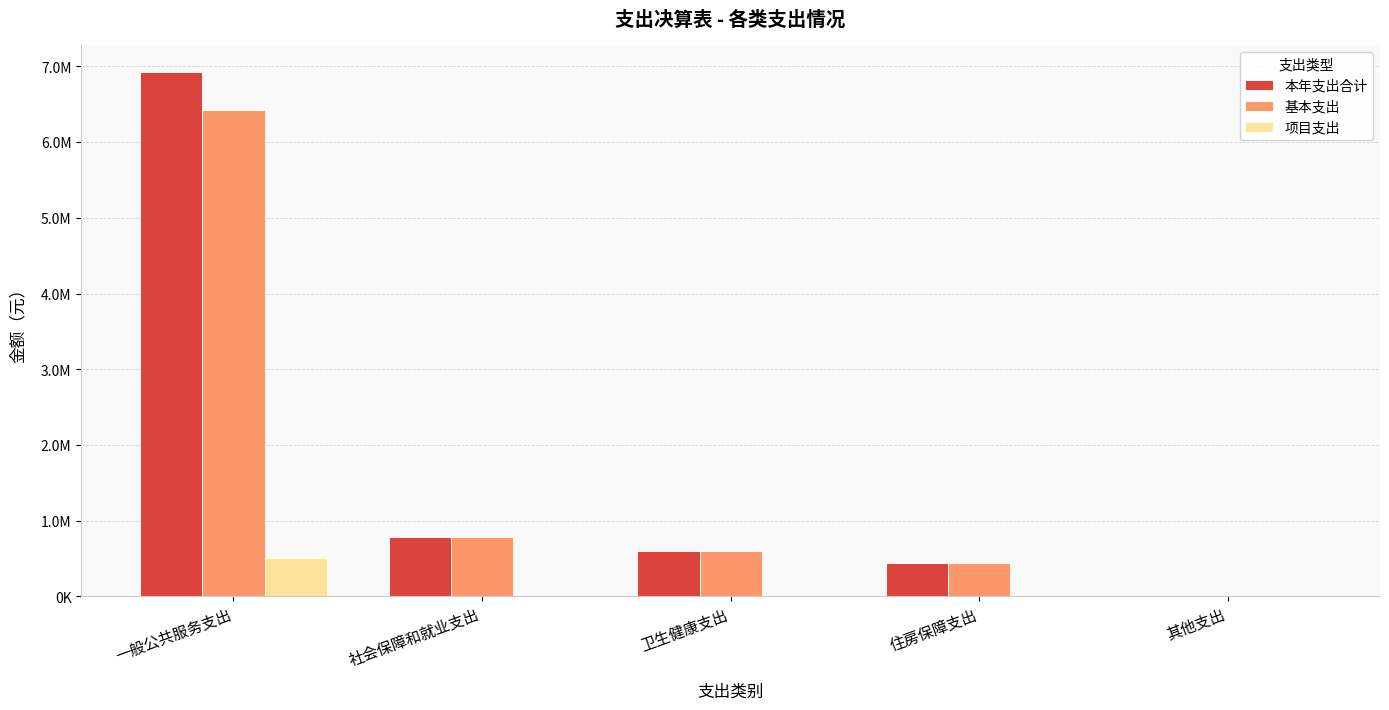

Are the bars grouped side by side (vs. stacked)?

Yes